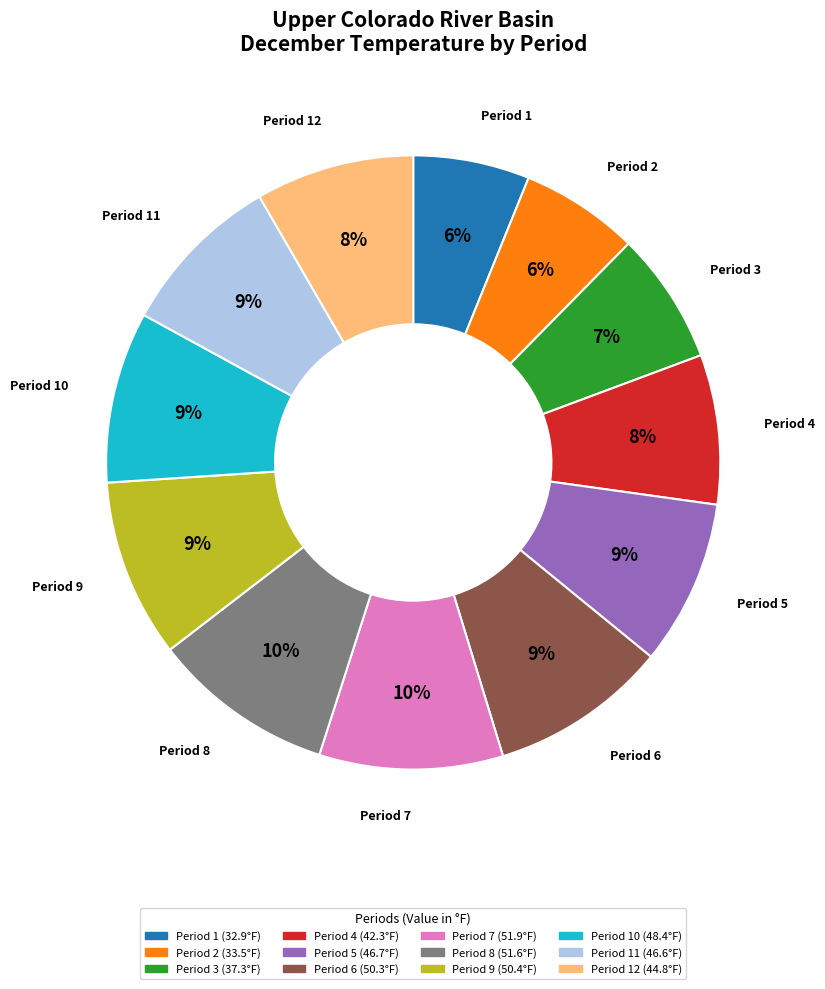

Does any single category account for the majority?

No